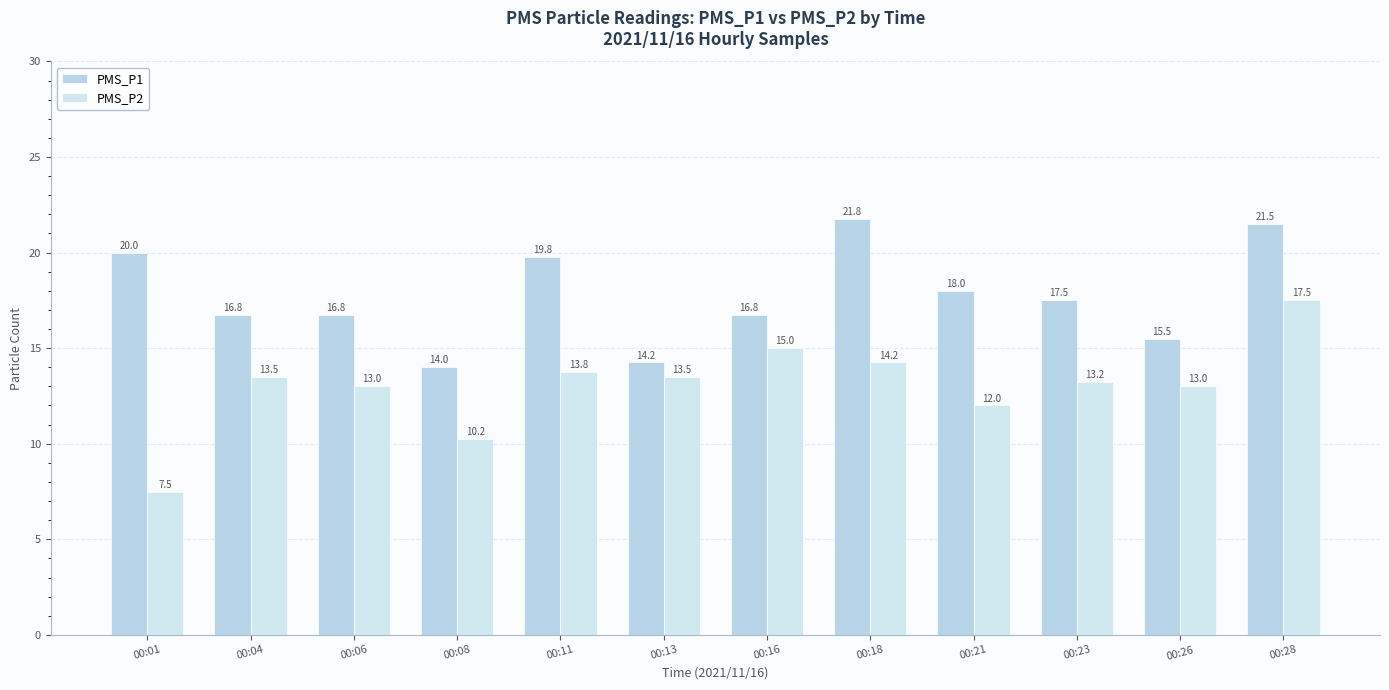

Which series has the largest total across all categories?

PMS_P1